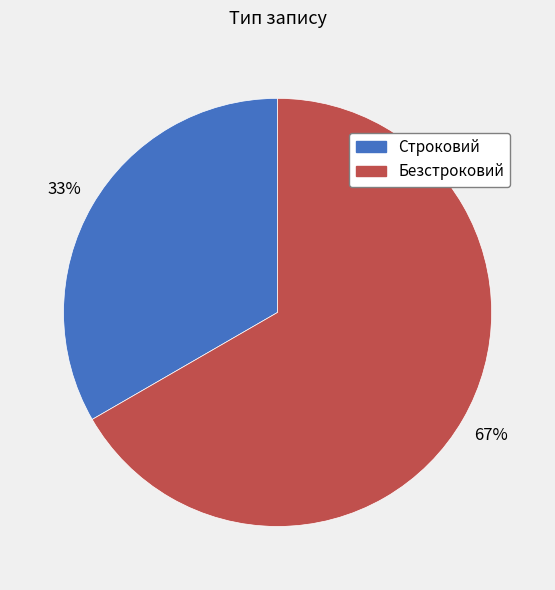

What is the smallest slice in the pie chart?

Строковий